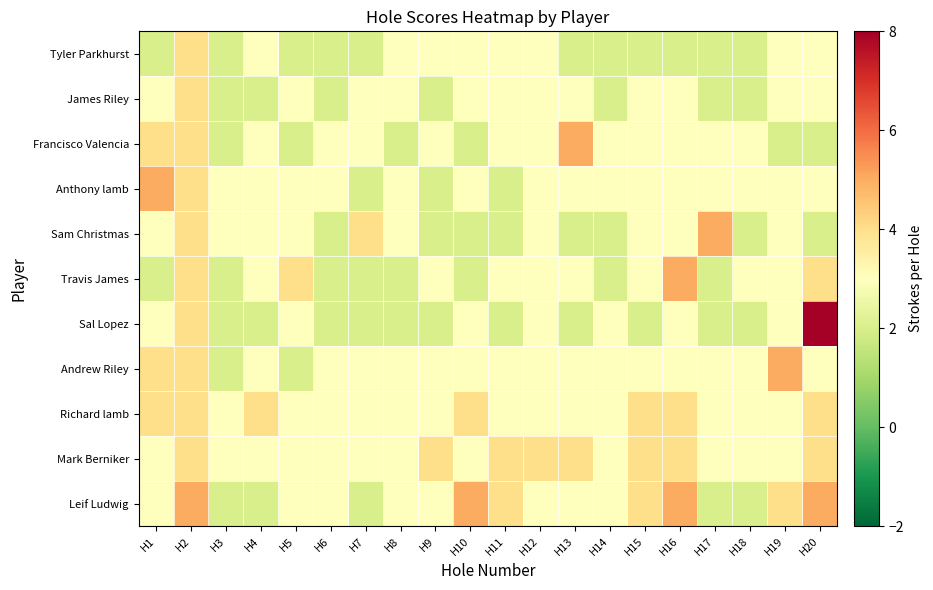

What is the smallest value displayed?

2